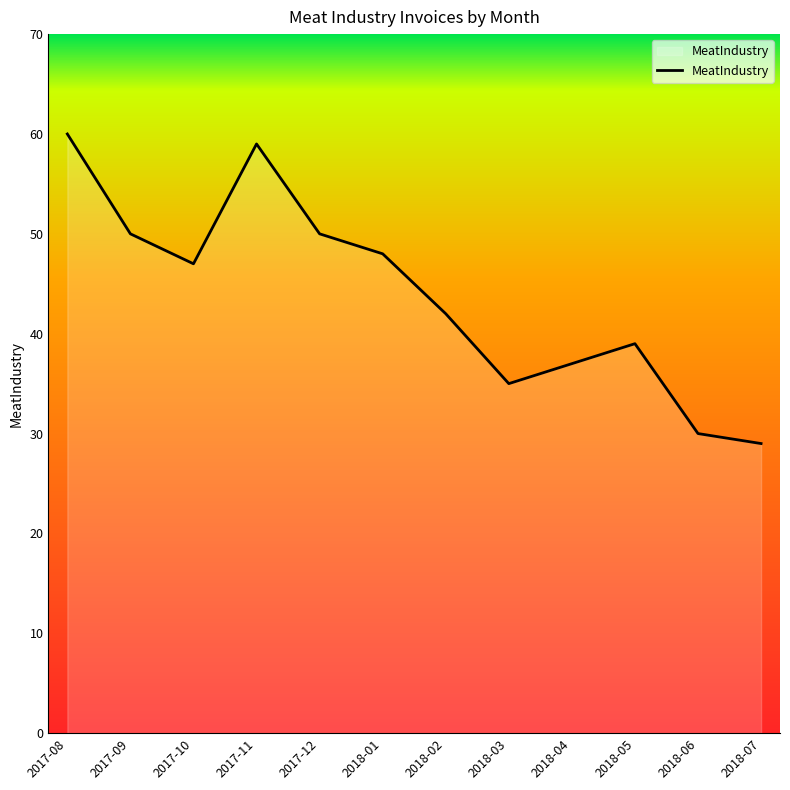

What position from the right is 2017-11?

9